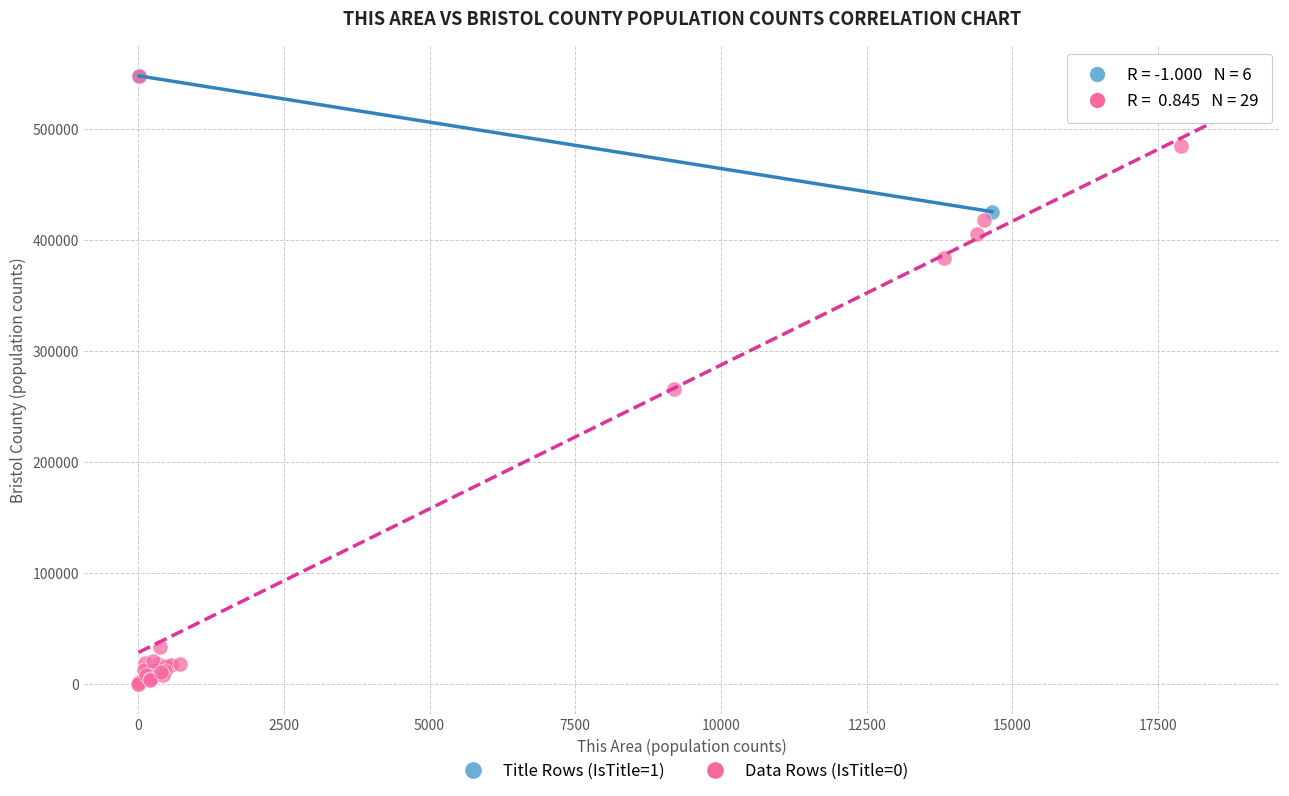

What are all the series names shown in the legend?

Title Rows (IsTitle=1), Data Rows (IsTitle=0)